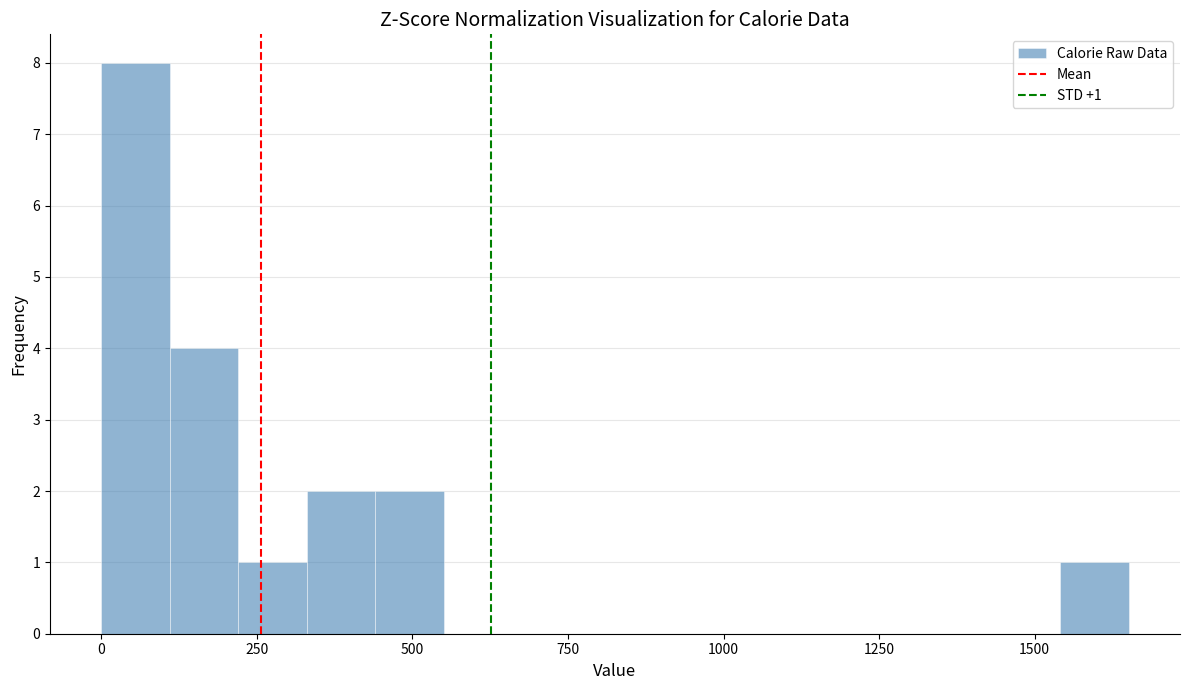

Around what value on the x-axis is the tallest bar? Give the approximate position of its centre, as read against the axis.

50